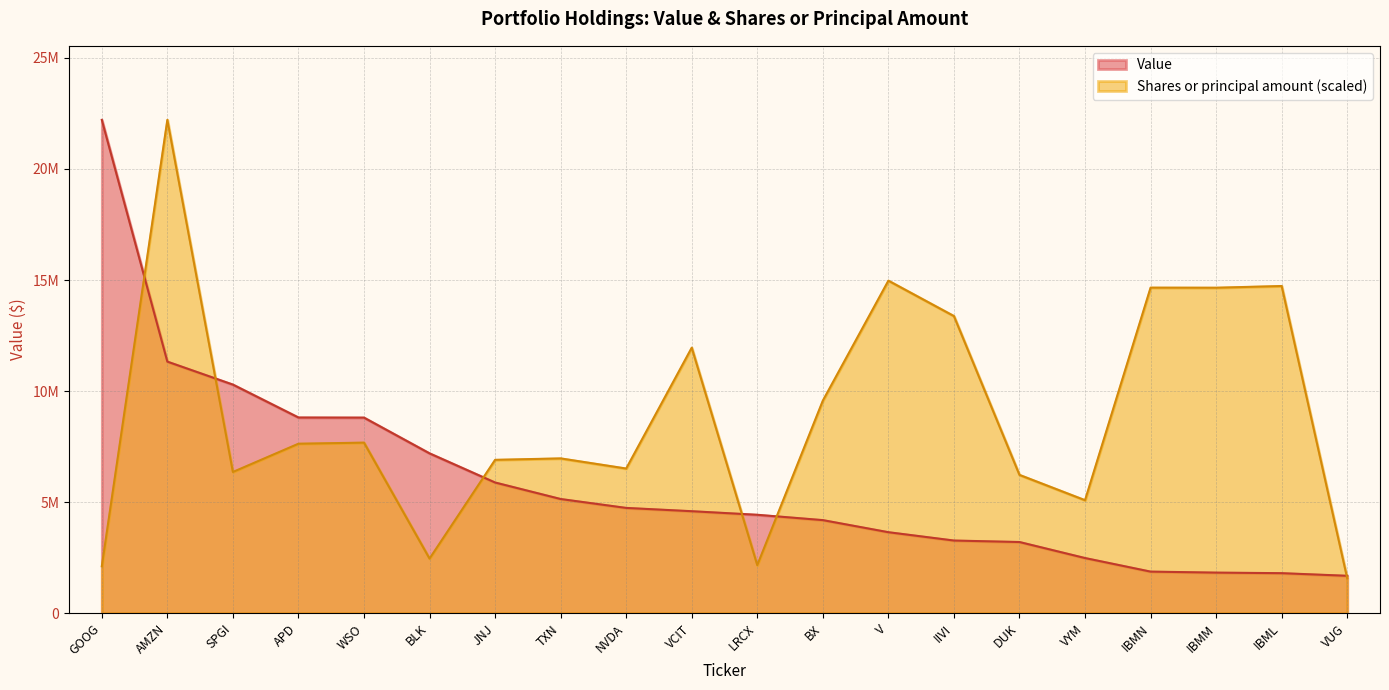

Where is the first local maximum for Shares or principal amount?

AMZN